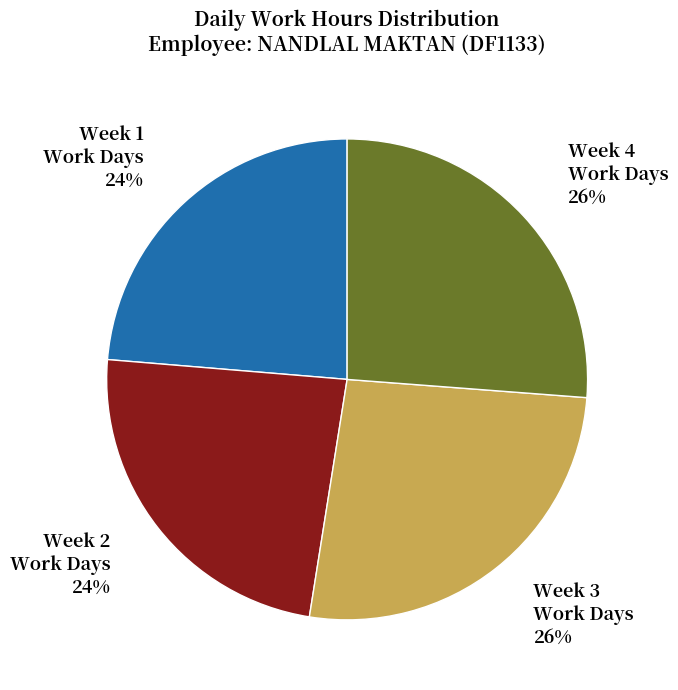

What is the ratio of the value at Week 1 Work Days to the value at Week 2 Work Days?

1.0